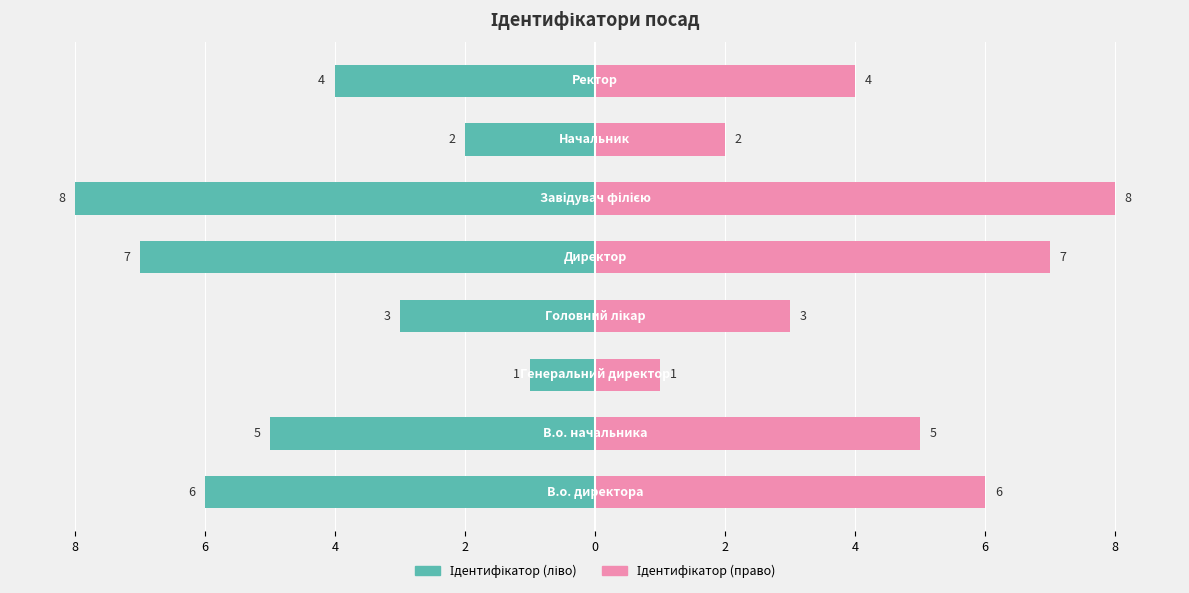

At how many categories does at least one series exceed 5?

3